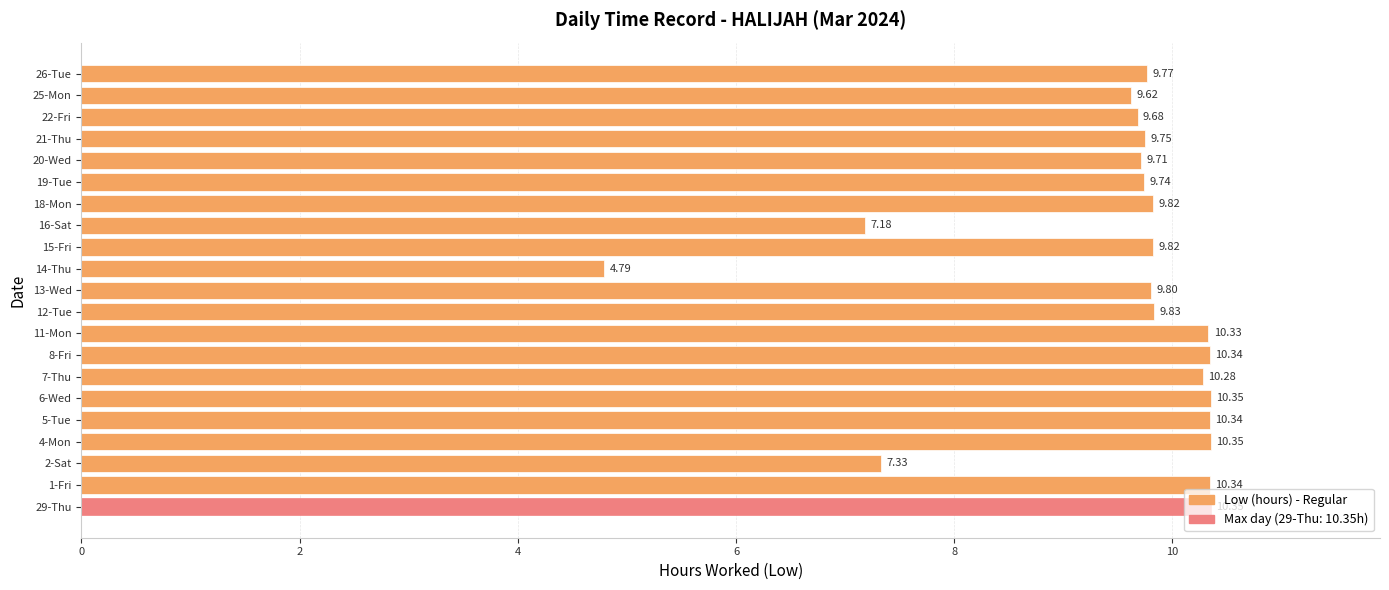

What is the change in value from 29-Thu to 25-Mon?

-0.7